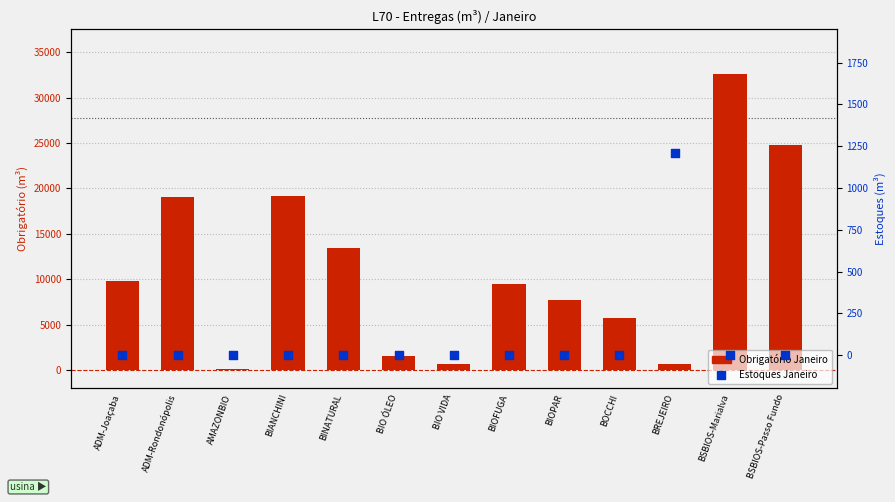

What are all the series names shown in the legend?

Obrigatório Janeiro, Estoques Janeiro